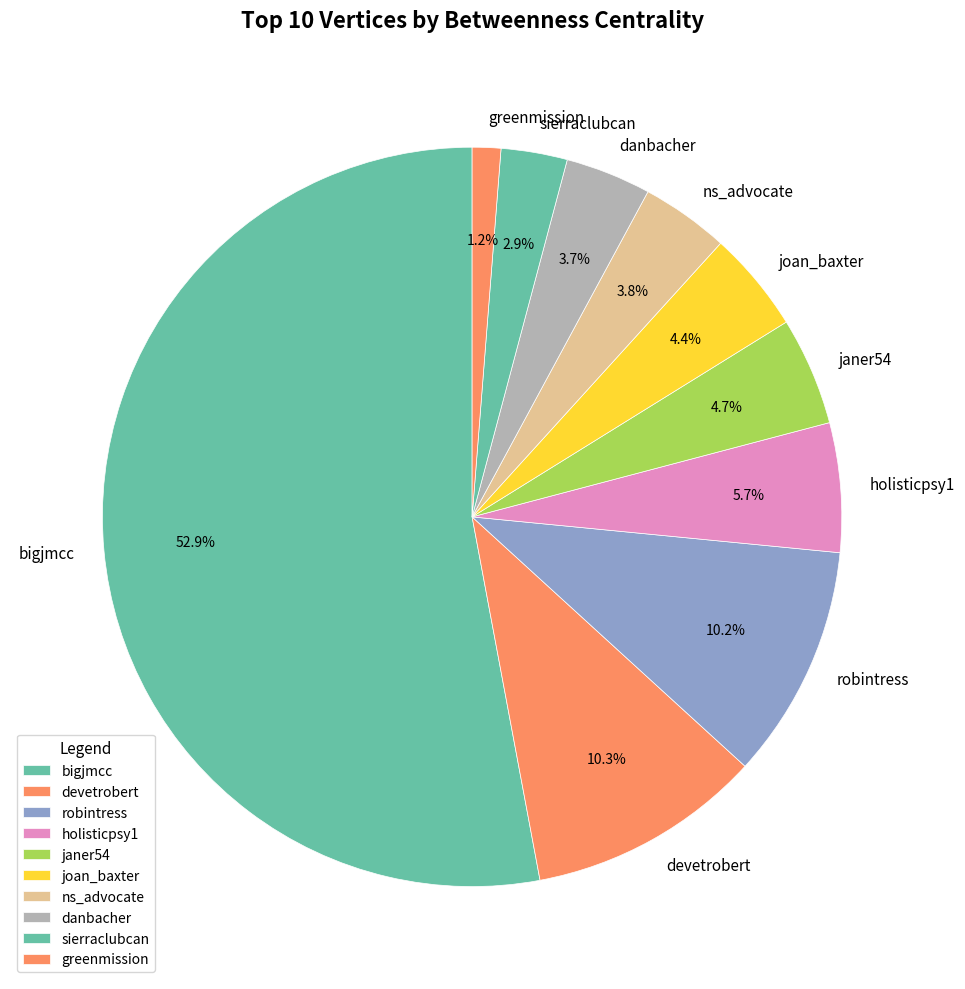

What percentage is the janer54 slice, to the nearest percent?

5%